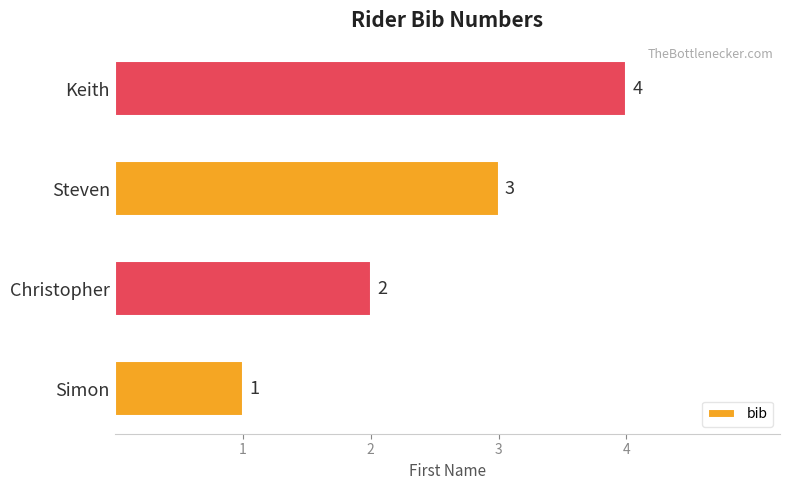

Count the values in the range 2 to 4.

3